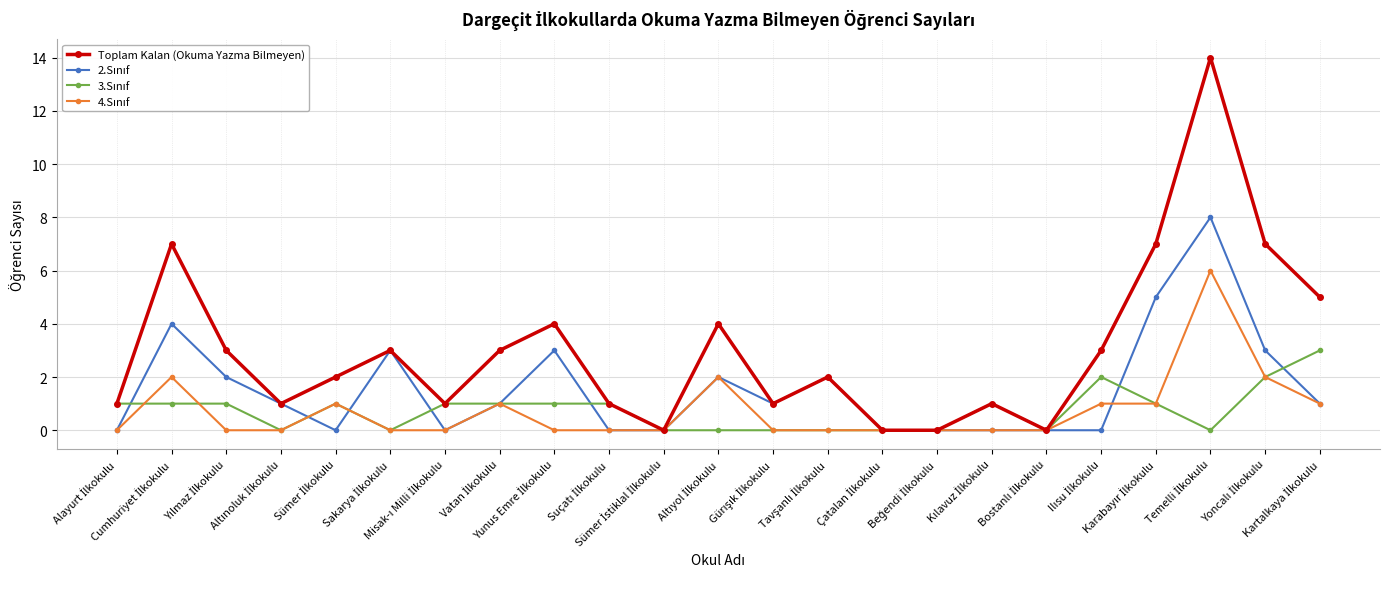

Which series has the largest total across all categories?

Toplam Kalan (Okuma Yazma Bilmeyen)